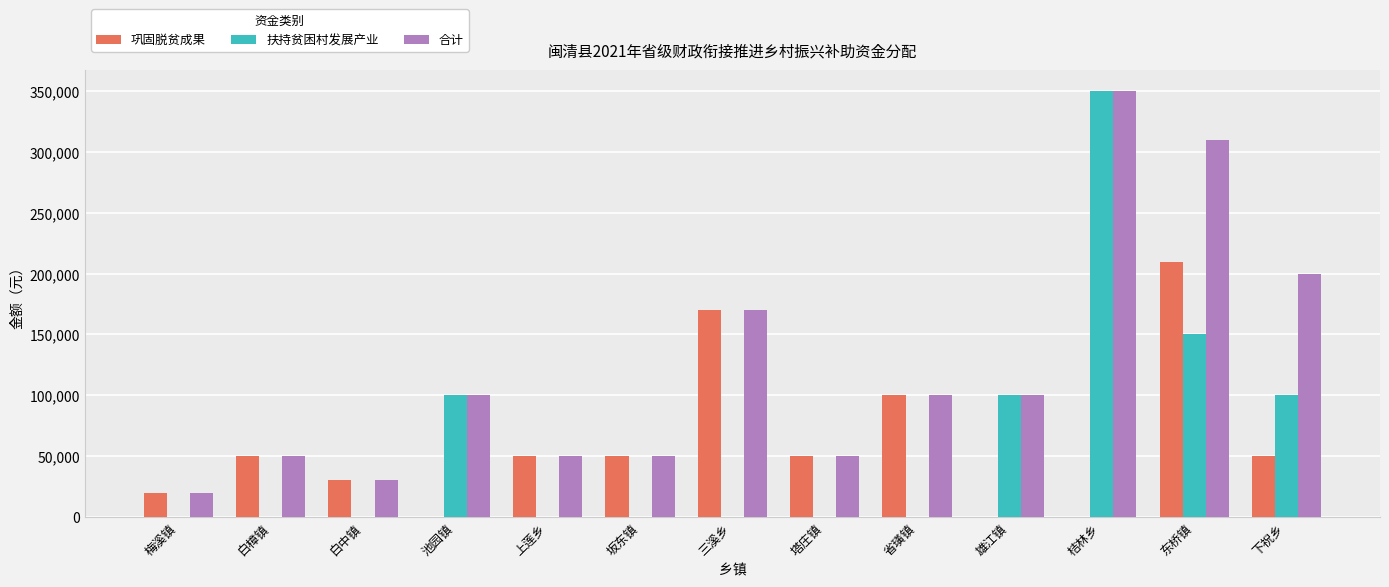

Is it true that 巩固脱贫成果 equals 50000 at 坂东镇?

True